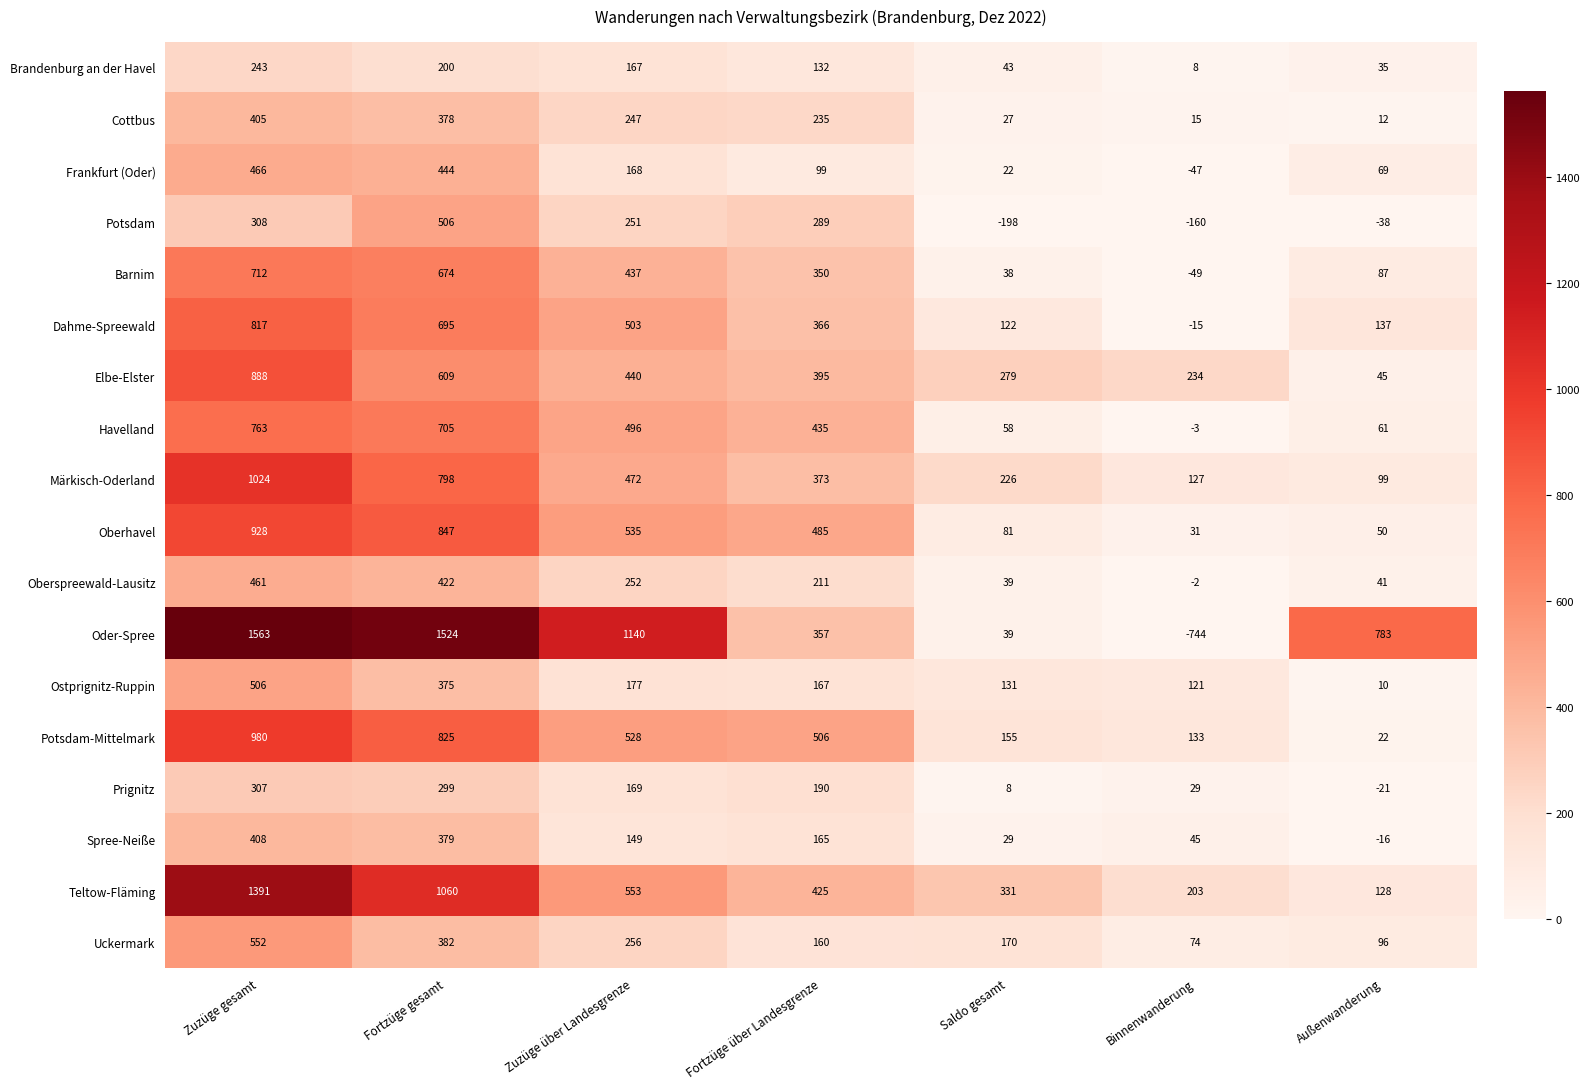

At which label does Spree-Neiße first exceed 149?

Zuzüge gesamt